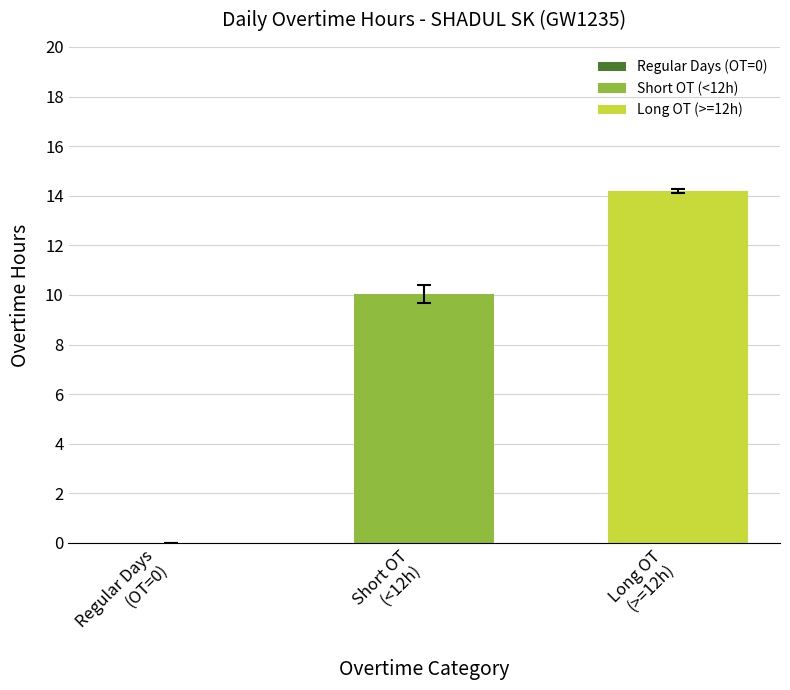

What is the maximum value shown in the chart?

14.2